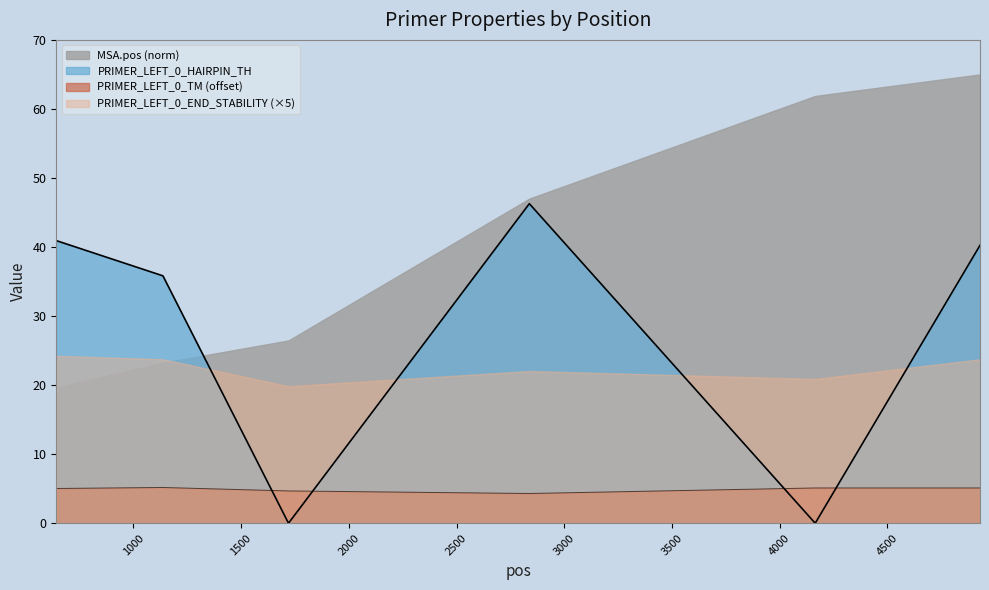

Where do PRIMER_LEFT_0_HAIRPIN_TH and PRIMER_LEFT_0_TM first cross each other?

1137 and 1720